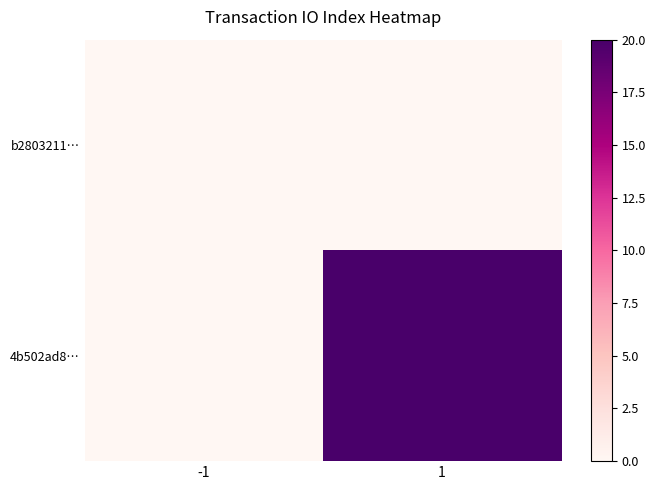

Reading right to left, extract all data points from this chart.

b2803211…: 1=0	-1=0
4b502ad8…: 1=20	-1=0